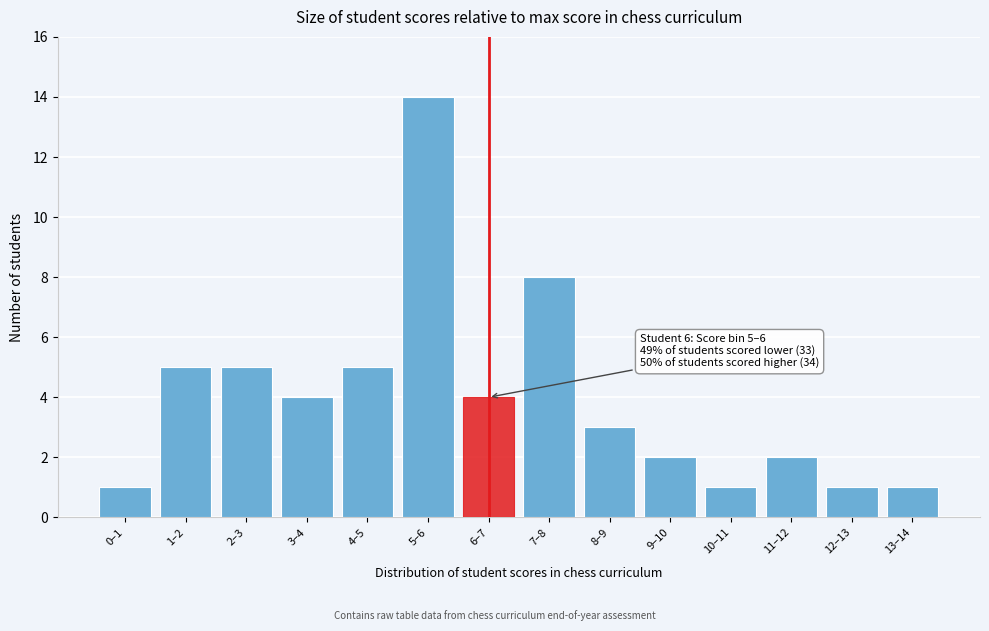

Reading left to right, extract all data points from this chart.

0–1=1	1–2=5	2–3=5	3–4=4	4–5=5	5–6=14	6–7=4	7–8=8	8–9=3	9–10=2	10–11=1	11–12=2	12–13=1	13–14=1